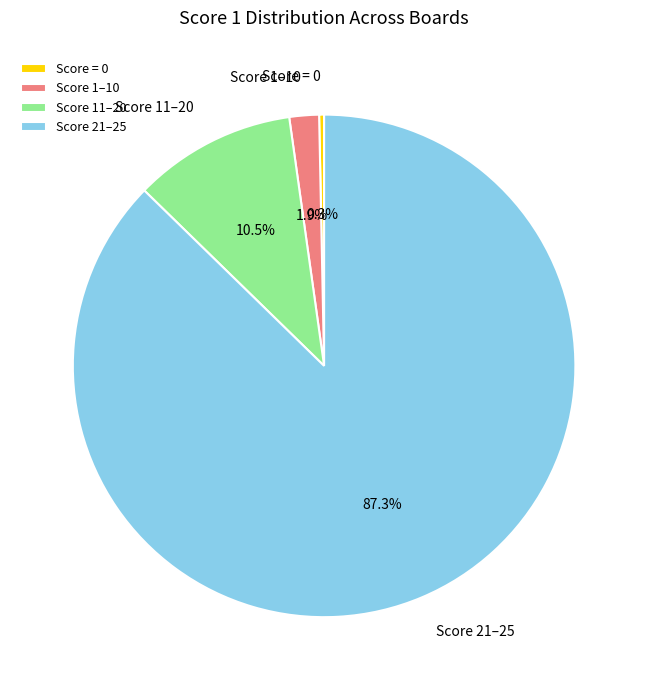

Is Score 21–25 the majority of the pie?

Yes